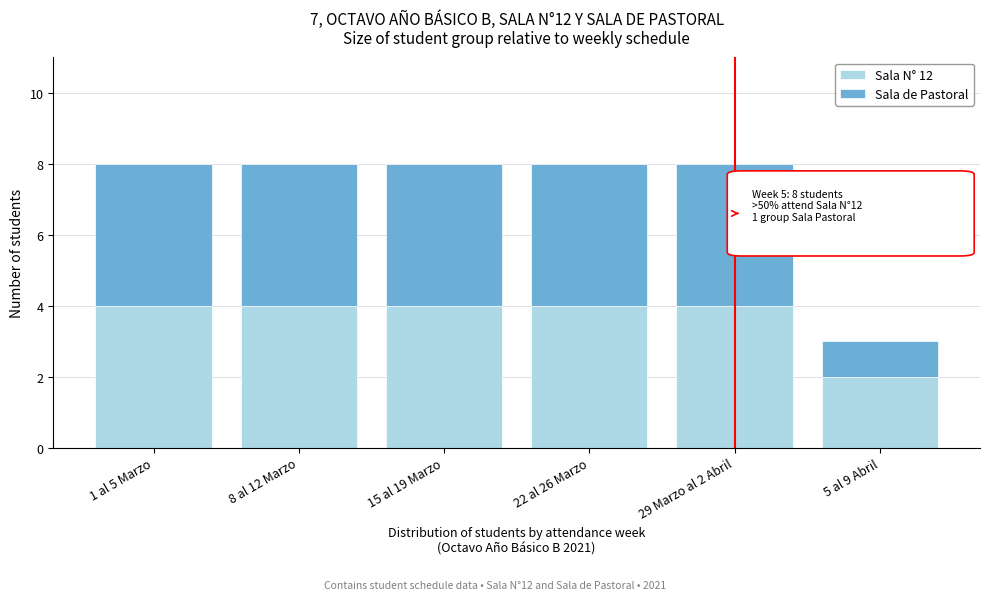

Reading left to right, what are the values for Sala N° 12?

1 al 5 Marzo=4	8 al 12 Marzo=4	15 al 19 Marzo=4	22 al 26 Marzo=4	29 Marzo al 2 Abril=4	5 al 9 Abril=2